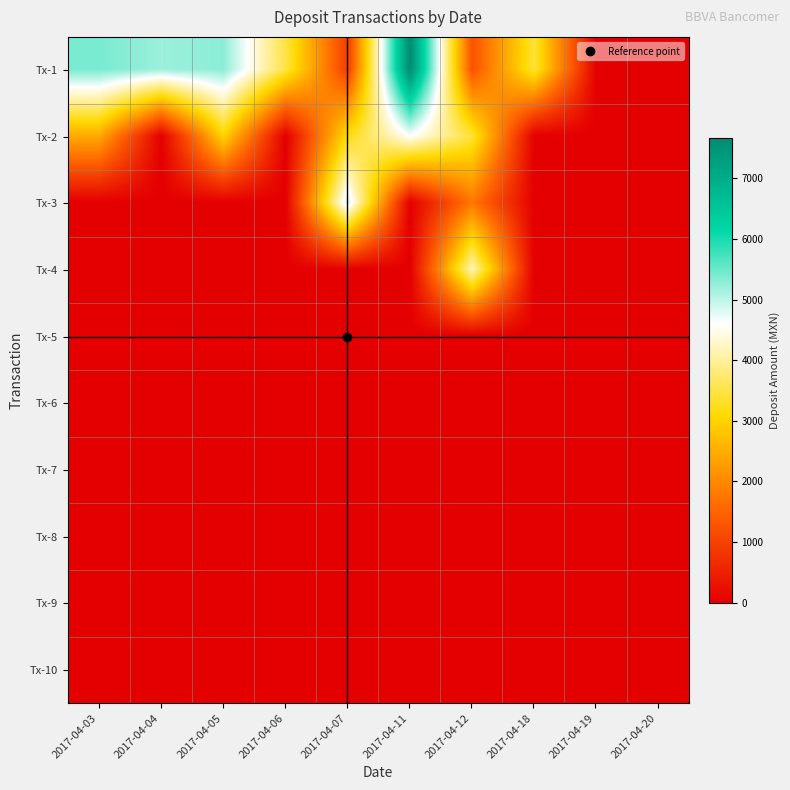

Reading left to right, transcribe all the data shown in this chart.

Tx-1: 2017-04-03=5410.1	2017-04-04=5199.6	2017-04-05=5297.1	2017-04-06=3496.7	2017-04-07=937.5	2017-04-11=7675.2	2017-04-12=1250.7	2017-04-18=3421.4	2017-04-19=0.0	2017-04-20=0.0
Tx-2: 2017-04-03=2457.9	2017-04-04=0.0	2017-04-05=3030.7	2017-04-06=0.0	2017-04-07=3161.1	2017-04-11=4619.3	2017-04-12=3417.9	2017-04-18=0.0	2017-04-19=0.0	2017-04-20=0.0
Tx-3: 2017-04-03=0.0	2017-04-04=0.0	2017-04-05=0.0	2017-04-06=0.0	2017-04-07=4934.8	2017-04-11=0.0	2017-04-12=1778.3	2017-04-18=0.0	2017-04-19=0.0	2017-04-20=0.0
Tx-4: 2017-04-03=0.0	2017-04-04=0.0	2017-04-05=0.0	2017-04-06=0.0	2017-04-07=0.0	2017-04-11=0.0	2017-04-12=4196.1	2017-04-18=0.0	2017-04-19=0.0	2017-04-20=0.0
Tx-5: 2017-04-03=0.0	2017-04-04=0.0	2017-04-05=0.0	2017-04-06=0.0	2017-04-07=0.0	2017-04-11=0.0	2017-04-12=0.0	2017-04-18=0.0	2017-04-19=0.0	2017-04-20=0.0
Tx-6: 2017-04-03=0.0	2017-04-04=0.0	2017-04-05=0.0	2017-04-06=0.0	2017-04-07=0.0	2017-04-11=0.0	2017-04-12=0.0	2017-04-18=0.0	2017-04-19=0.0	2017-04-20=0.0
Tx-7: 2017-04-03=0.0	2017-04-04=0.0	2017-04-05=0.0	2017-04-06=0.0	2017-04-07=0.0	2017-04-11=0.0	2017-04-12=0.0	2017-04-18=0.0	2017-04-19=0.0	2017-04-20=0.0
Tx-8: 2017-04-03=0.0	2017-04-04=0.0	2017-04-05=0.0	2017-04-06=0.0	2017-04-07=0.0	2017-04-11=0.0	2017-04-12=0.0	2017-04-18=0.0	2017-04-19=0.0	2017-04-20=0.0
Tx-9: 2017-04-03=0.0	2017-04-04=0.0	2017-04-05=0.0	2017-04-06=0.0	2017-04-07=0.0	2017-04-11=0.0	2017-04-12=0.0	2017-04-18=0.0	2017-04-19=0.0	2017-04-20=0.0
Tx-10: 2017-04-03=0.0	2017-04-04=0.0	2017-04-05=0.0	2017-04-06=0.0	2017-04-07=0.0	2017-04-11=0.0	2017-04-12=0.0	2017-04-18=0.0	2017-04-19=0.0	2017-04-20=0.0